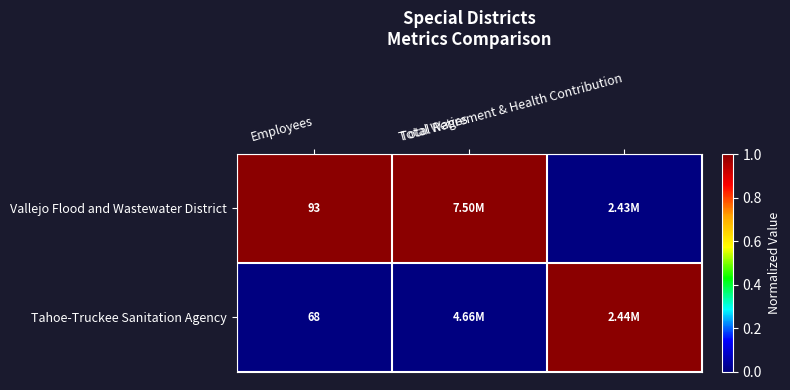

Which category has the lowest value in the Vallejo Flood and Wastewater District series?

Total Retirement & Health Contribution